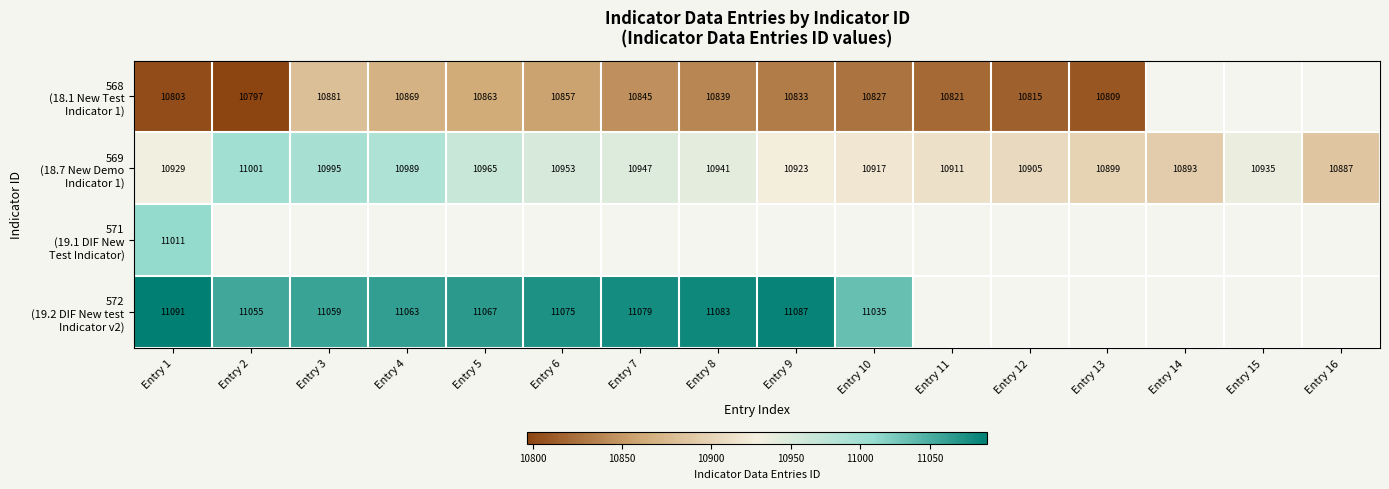

Which series has the largest total across all categories?

569 (18.7 New Demo Indicator 1)